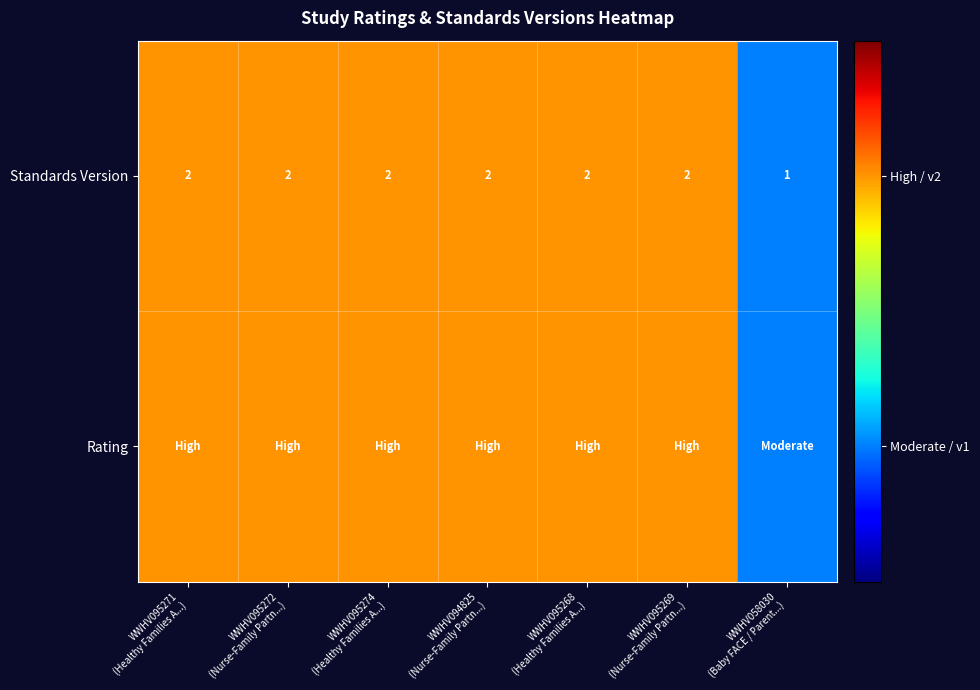

Which has a higher value, WWHV094825
(Nurse-Family Partn...) or WWHV095274
(Healthy Families A...)?

WWHV094825
(Nurse-Family Partn...)